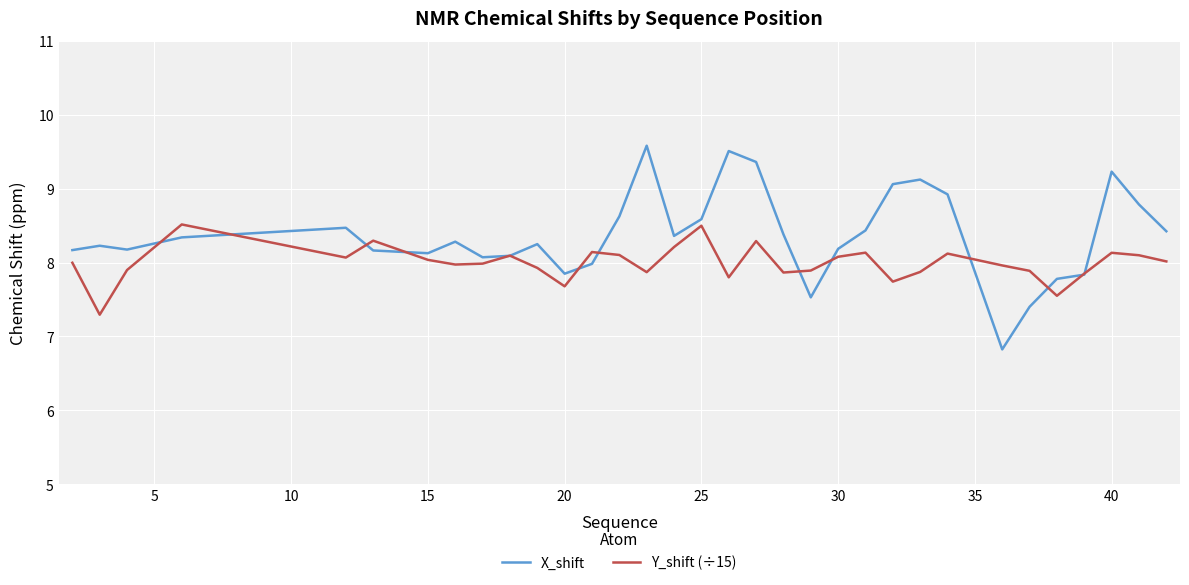

Which series has the largest range (max minus min)?

X_shift